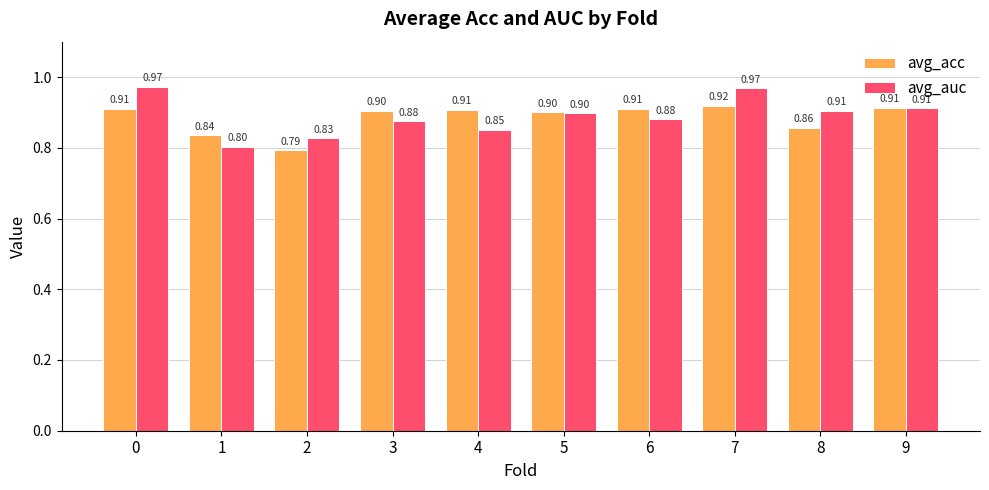

What is the average value of the avg_acc series?

0.9